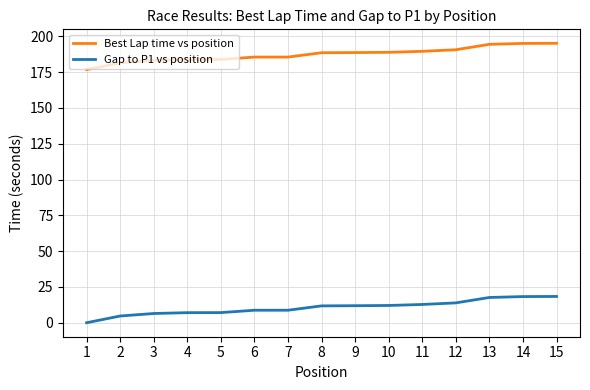

What is the sum of the Gap to P1 vs position values at 8 and 1?

11.8